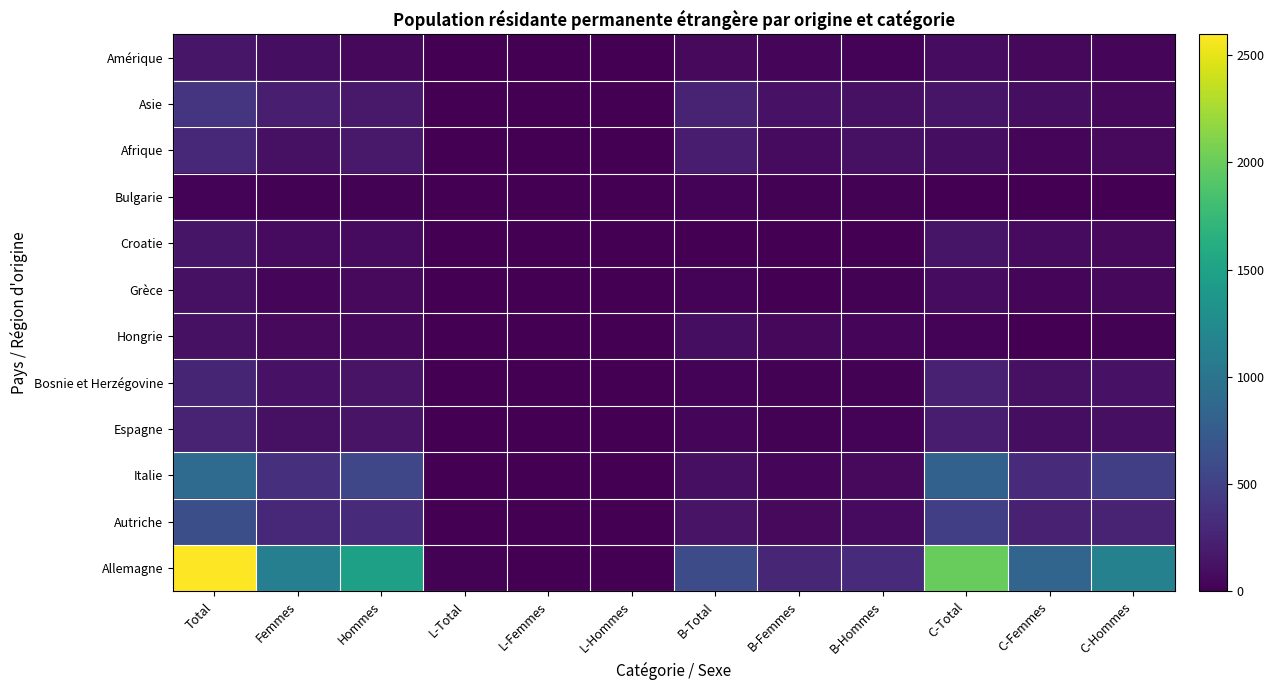

What is the difference between the highest and lowest values at B-Total?

589